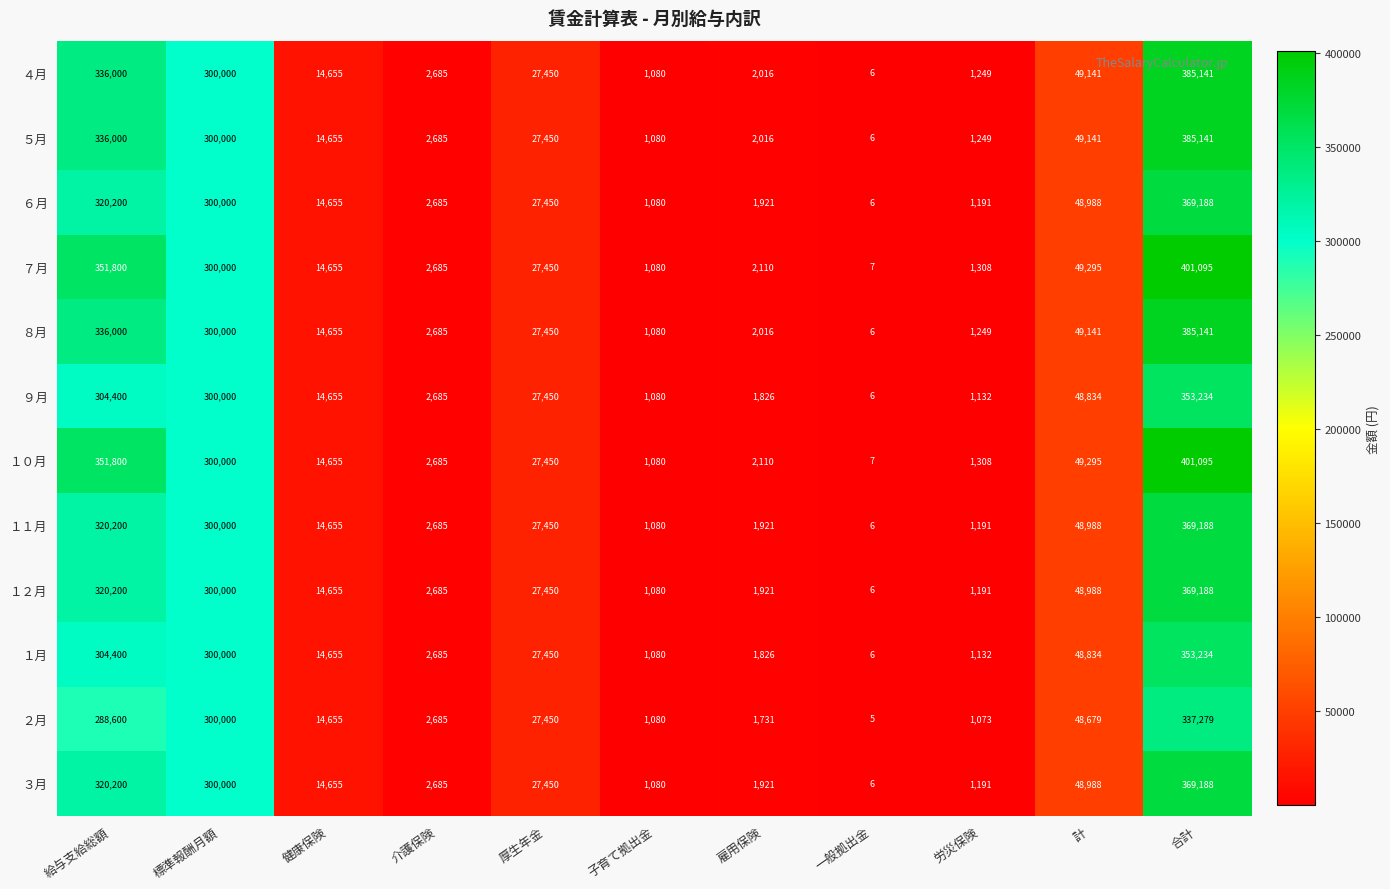

Is it true that １２月 equals 72305 at 計?

False